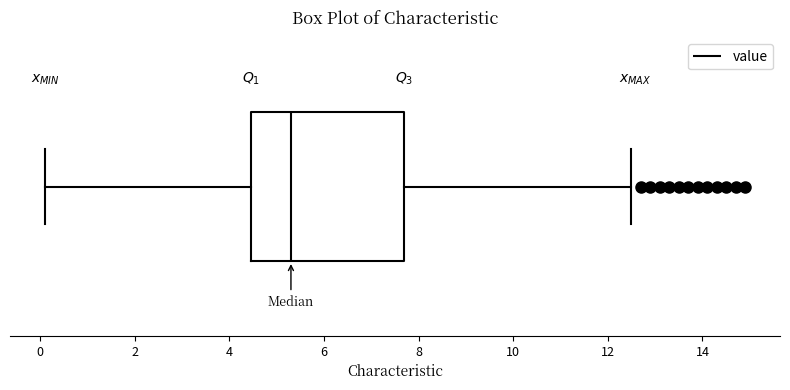

Transcribe this box plot: give where the median line is, the range the box spans, and where the two whiskers end, as read against the x-axis. The values are not printed on the chart, so give them approximately, as read against the axis.

median 5.4, box 4.4 to 7.8, whiskers 0.2 to 12.6